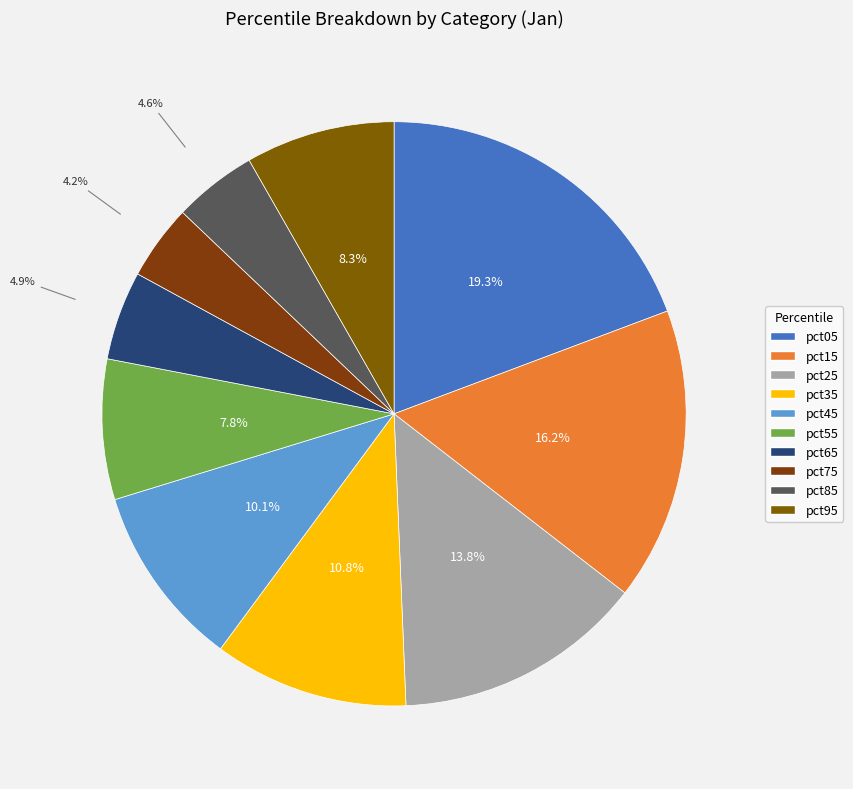

Which slice is the smallest?

pct75